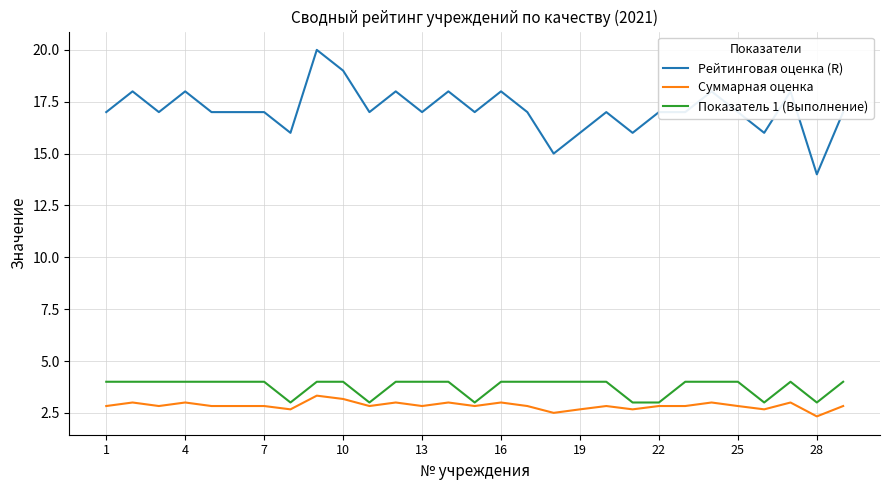

How many lines are shown in the chart?

3